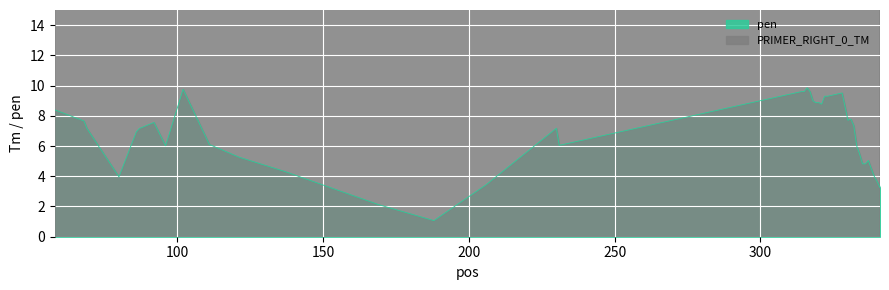

How many interior local peaks does the pen series have?

9